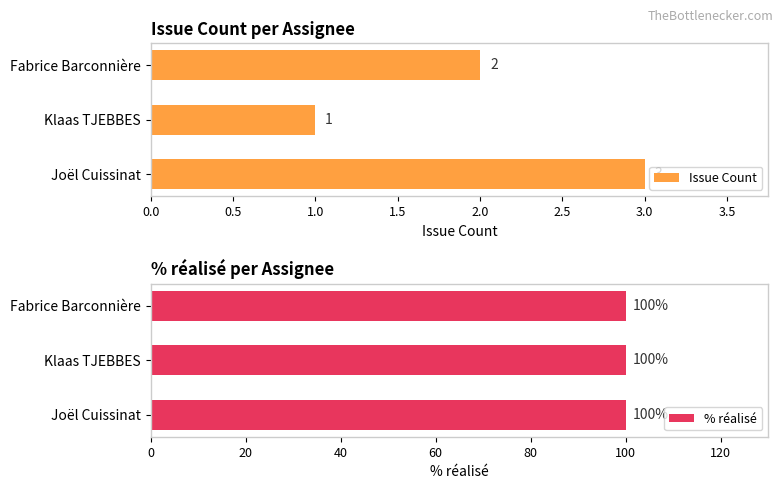

How many bars are there in each group?

2